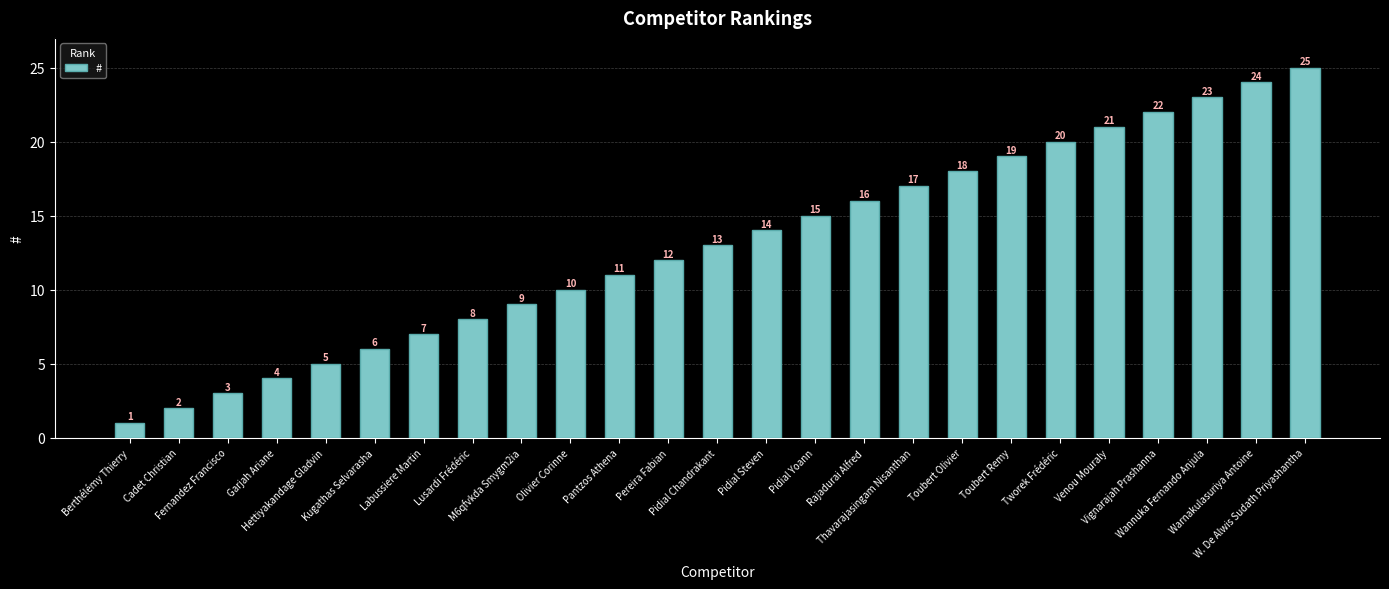

Where is the data nearest to the value 13?

Pidial Chandrakant